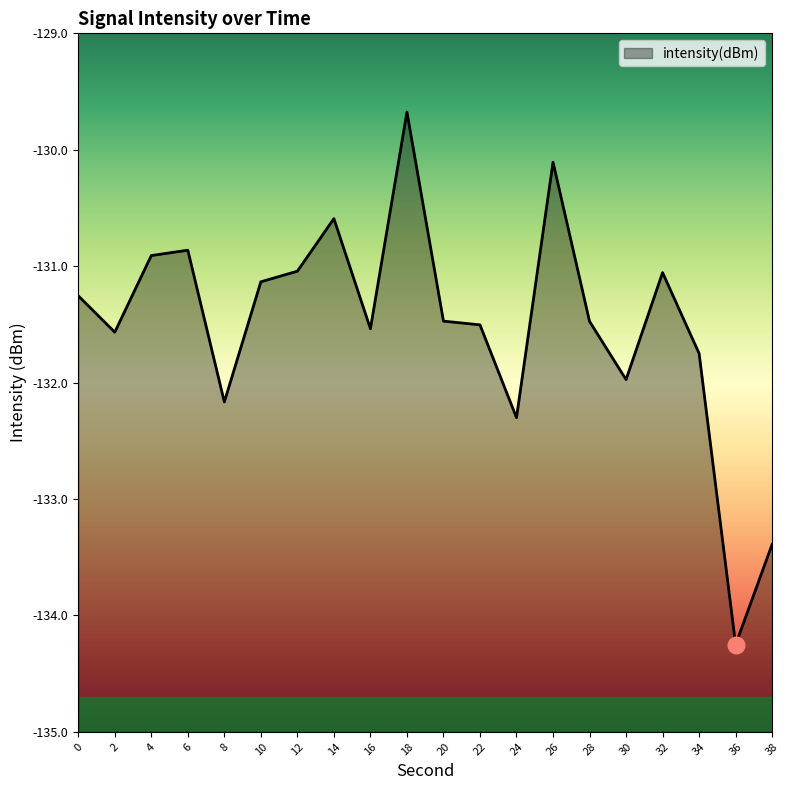

Reading left to right, extract all data points from this chart.

0=-131.3	2=-131.6	4=-130.9	6=-130.9	8=-132.2	10=-131.1	12=-131.0	14=-130.6	16=-131.5	18=-129.7	20=-131.5	22=-131.5	24=-132.3	26=-130.1	28=-131.5	30=-132.0	32=-131.1	34=-131.7	36=-134.3	38=-133.4